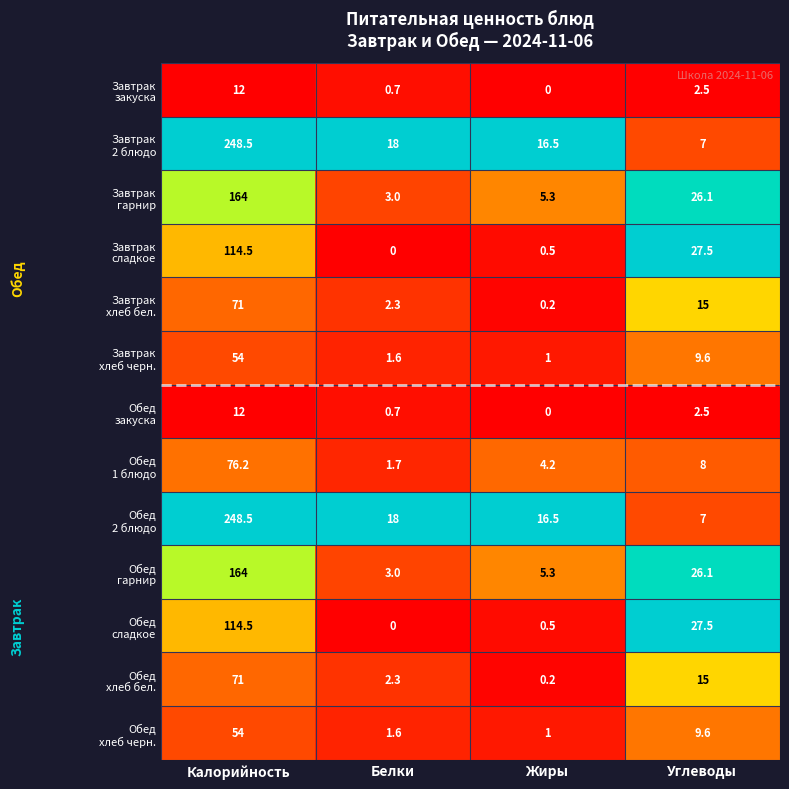

What is the total value across all series at Калорийность?

1404.2